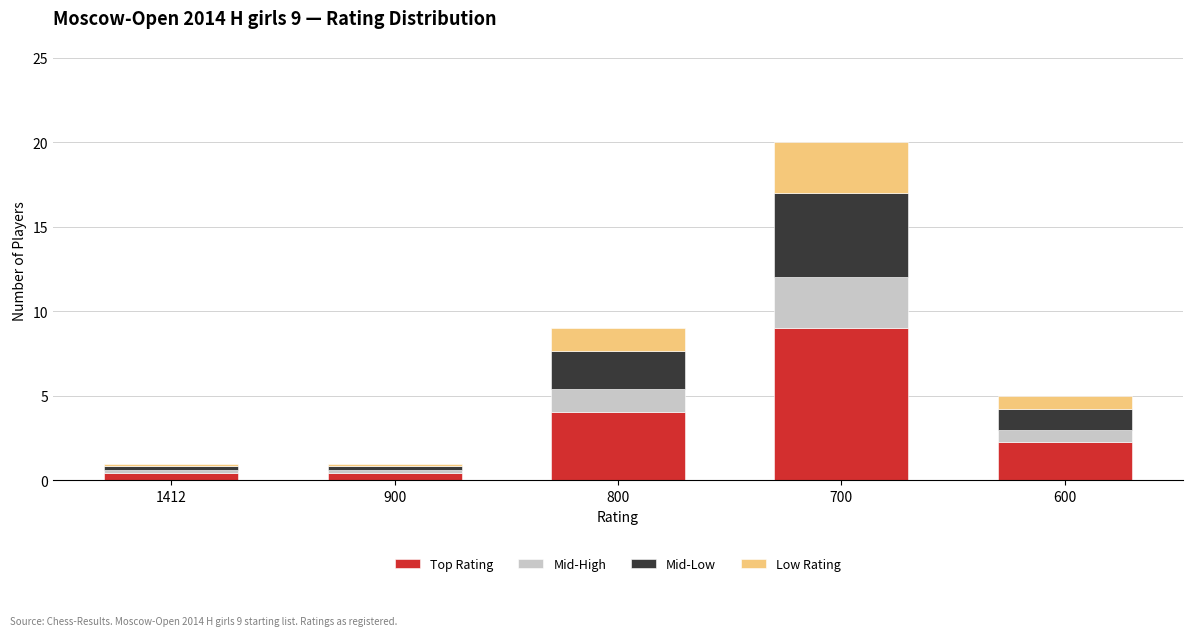

What is the total value across all series at 600?

5.0